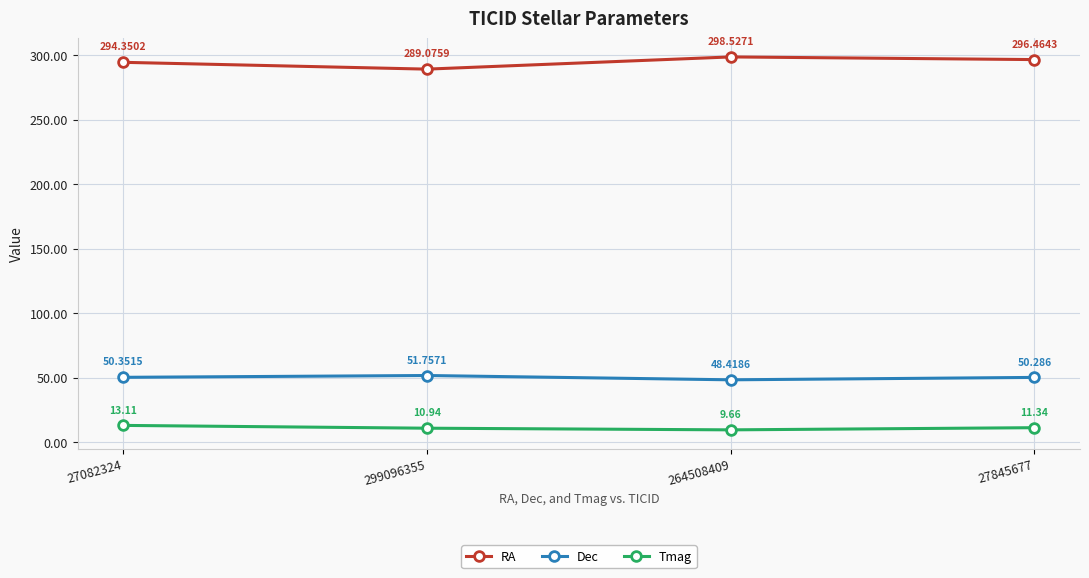

Is this an area chart (filled region under the line)?

No